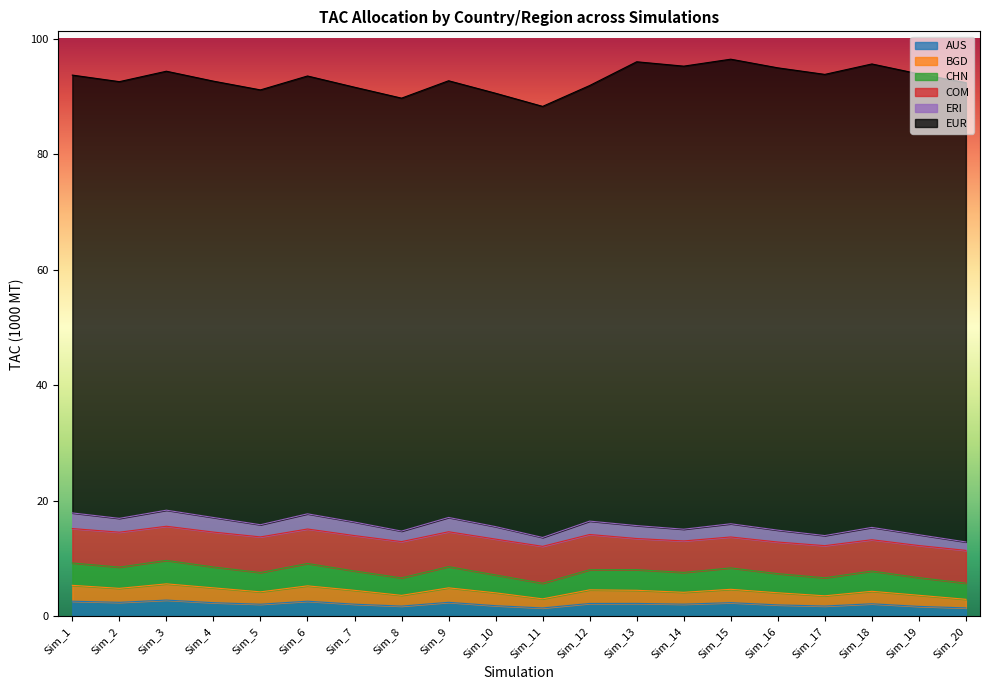

Where does the BGD series first go above 4?

Sim_1